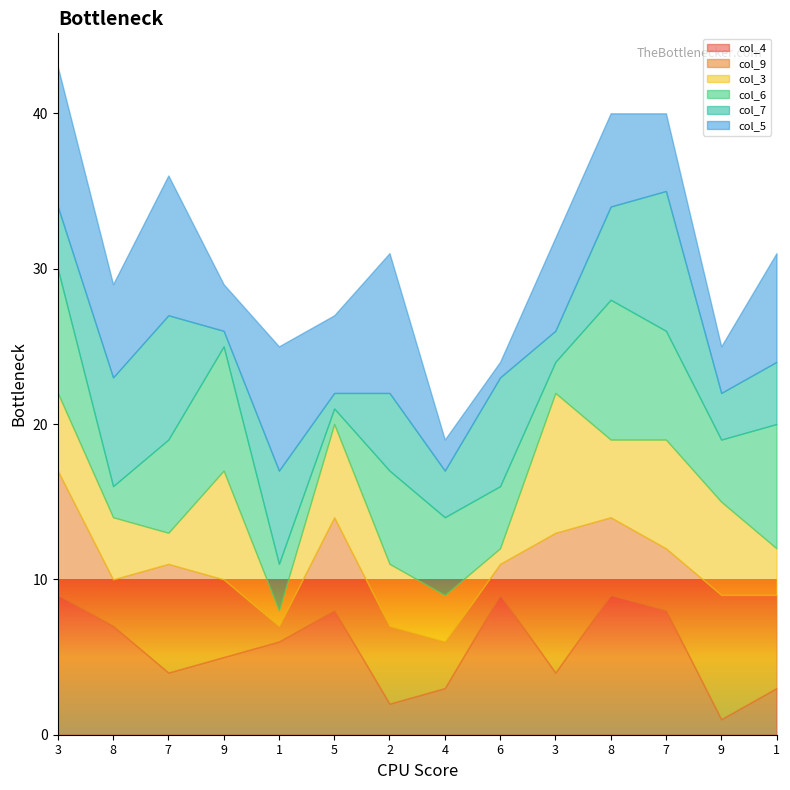

Reading right to left, transcribe all the data shown in this chart.

col_4: 3	1	8	9	4	9	3	2	8	6	5	4	7	9
col_9: 6	8	4	5	9	2	3	5	6	1	5	7	3	8
col_3: 3	6	7	5	9	1	3	4	6	1	7	2	4	5
col_6: 8	4	7	9	2	4	5	6	1	3	8	6	2	8
col_7: 4	3	9	6	2	7	3	5	1	6	1	8	7	4
col_5: 7	3	5	6	6	1	2	9	5	8	3	9	6	9